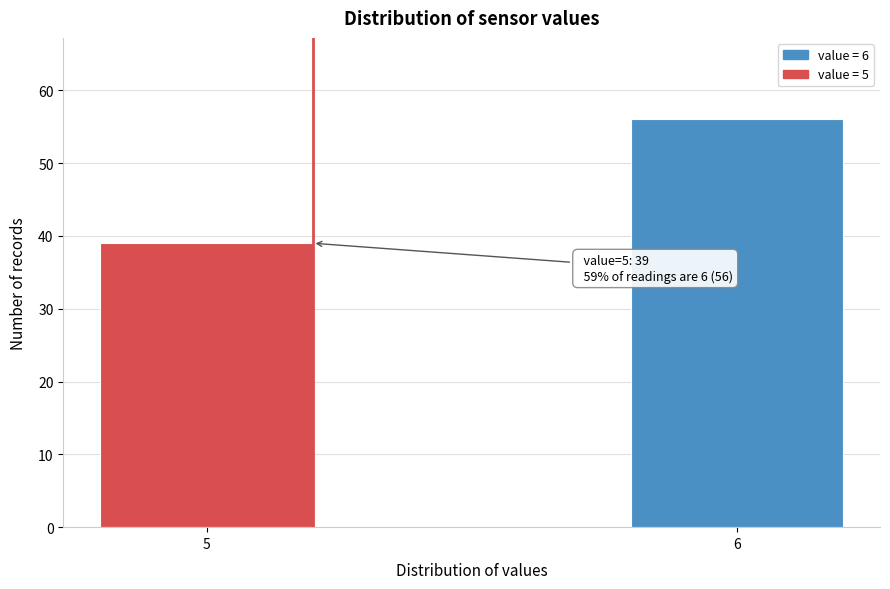

Reading right to left, what are all the values shown in this chart?

56	39